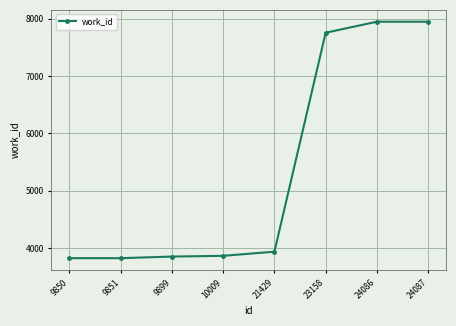

What value does the data have at 23158, to the nearest 10?

7750